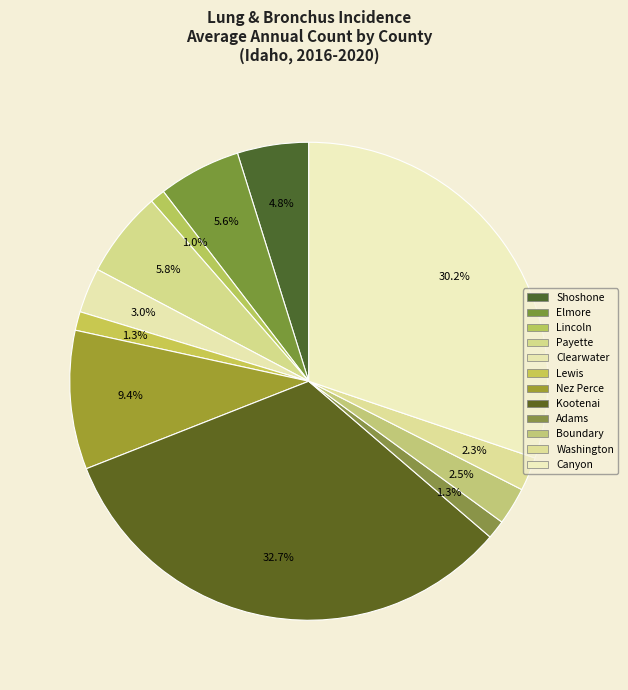

Count the number of slices in the pie.

12